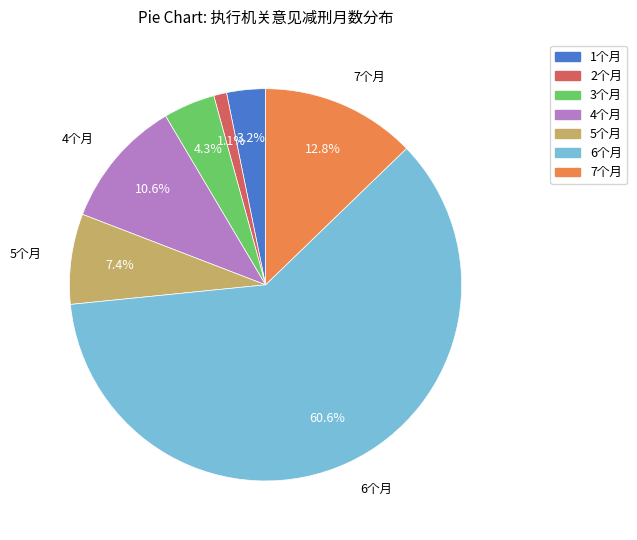

How many segments does this pie chart have?

7